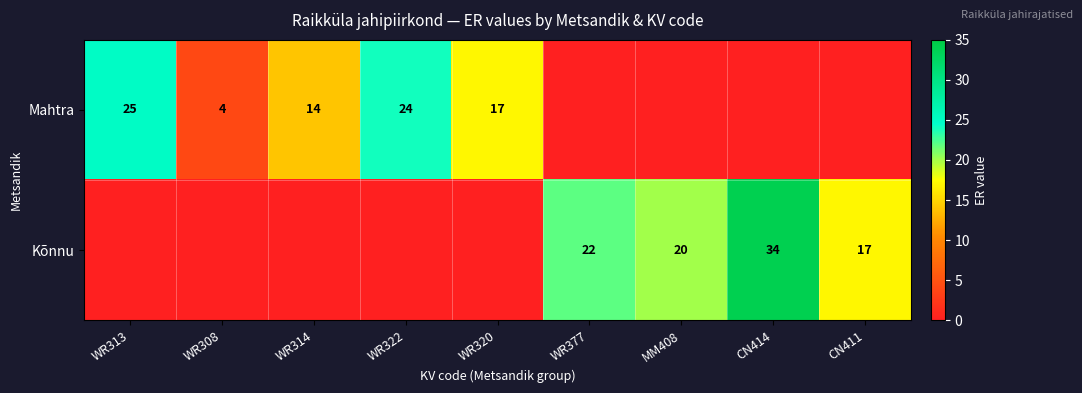

True or false: Kõnnu has a value of 17 at CN411.

True